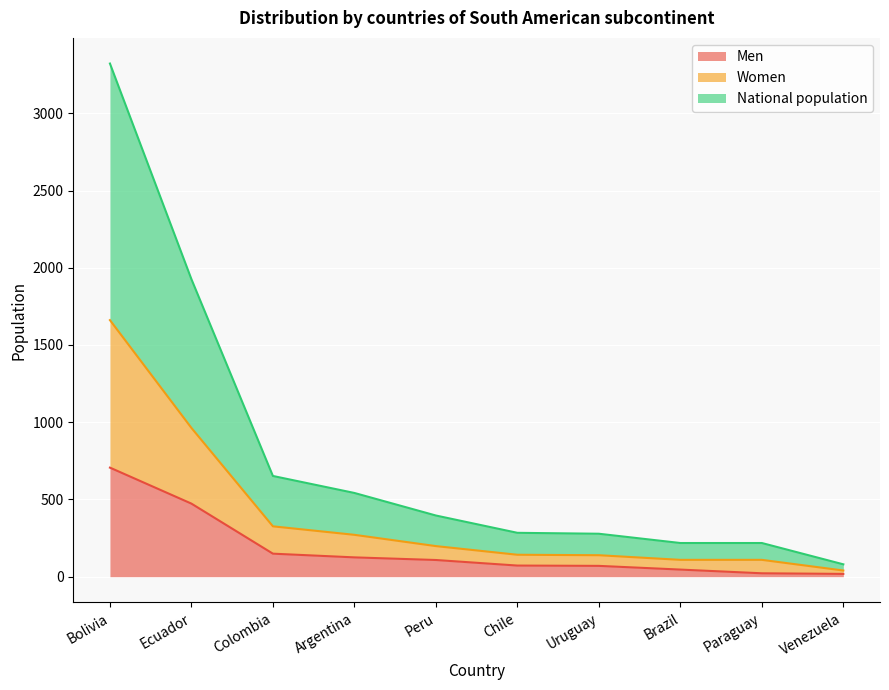

True or false: Men and National population cross at least once.

False